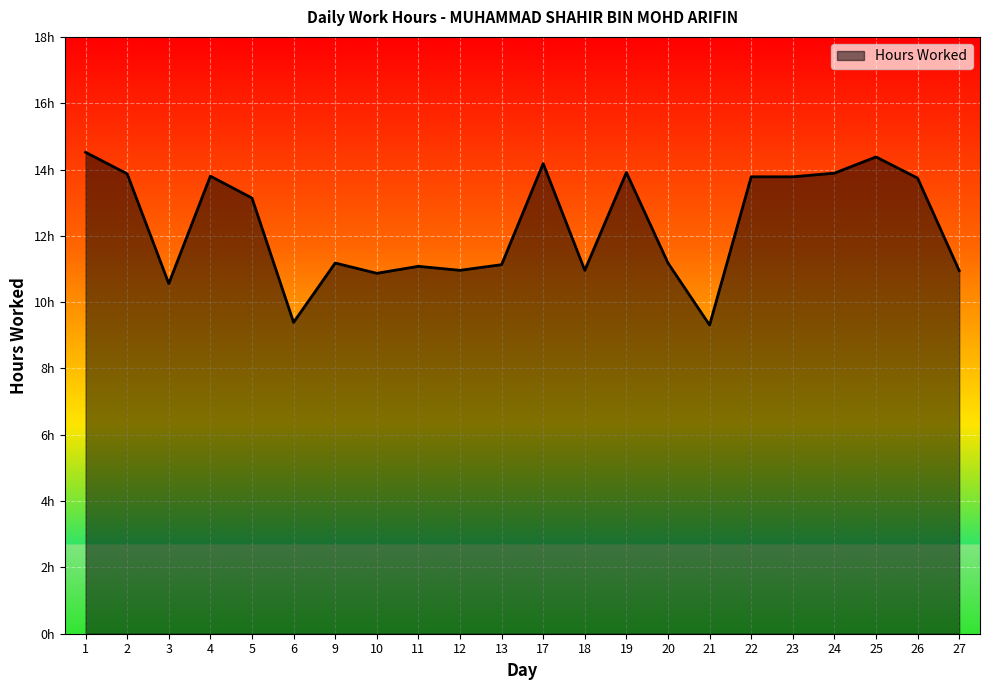

True or false: the data shows 4.3 at 19.

False